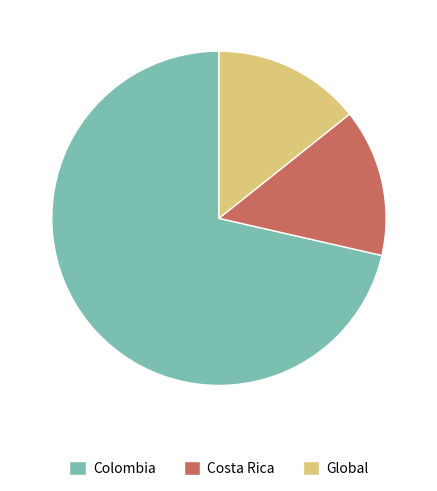

Which slice is the largest?

Colombia